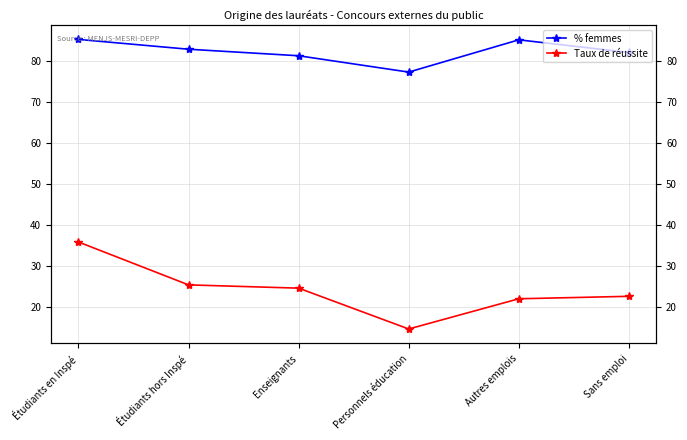

What are all the series names shown in the legend?

% femmes, Taux de réussite